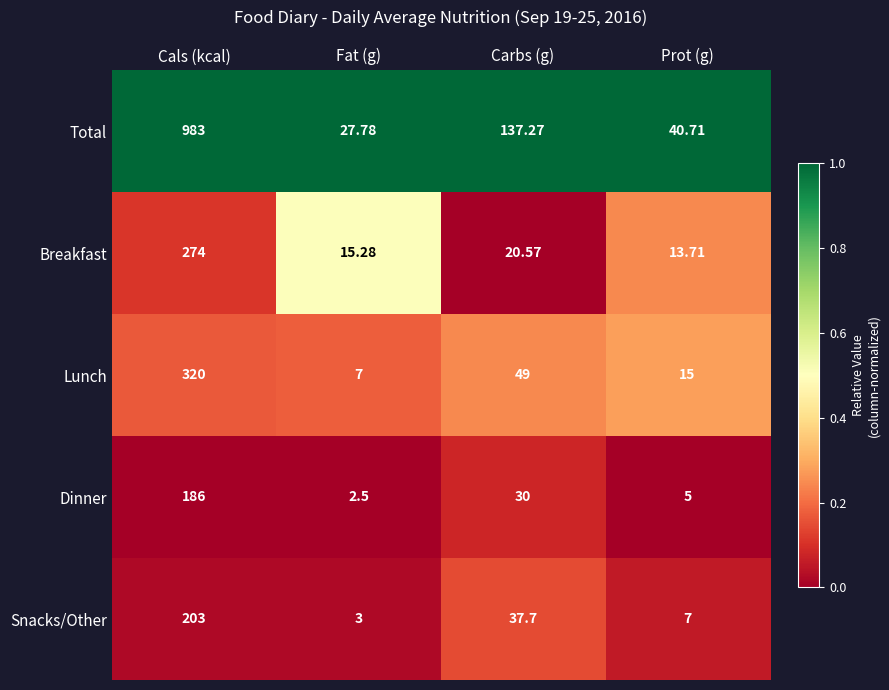

At which label does Breakfast first exceed 20?

Cals (kcal)